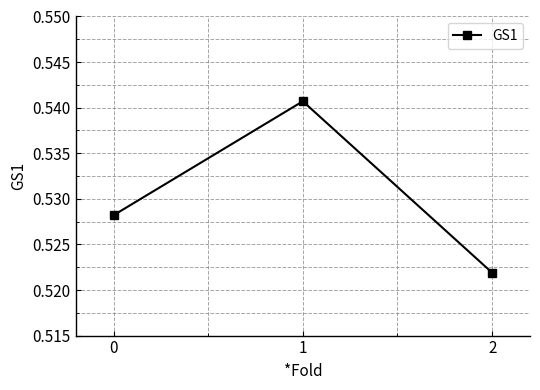

The value at 2 is 0.8. True or false?

False